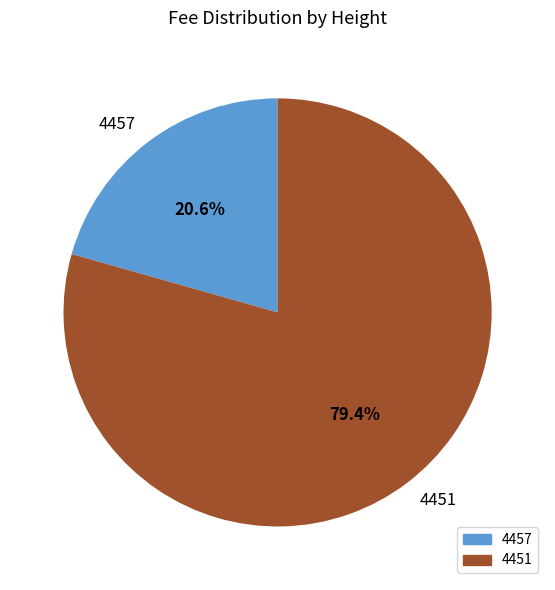

True or false: 4457 accounts for 10% of the total.

False